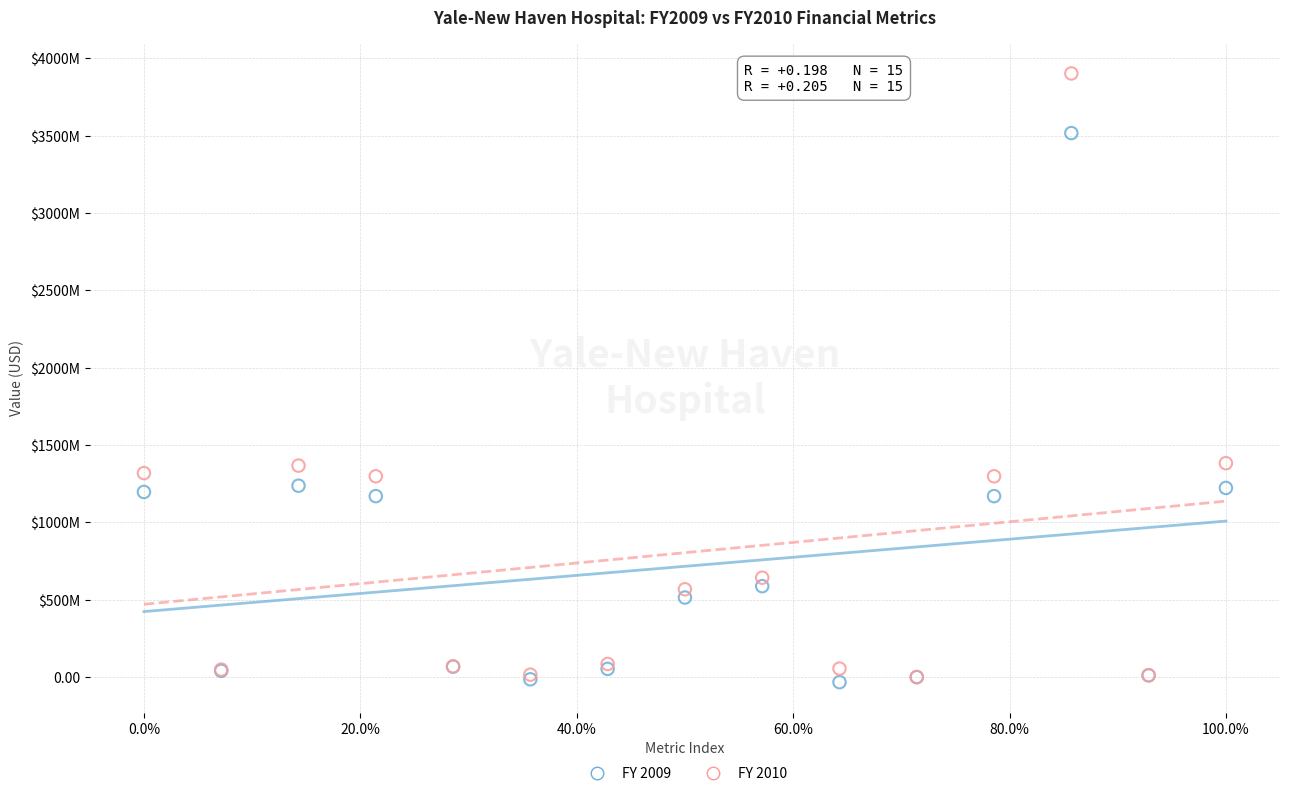

Which series has the largest Y range (max minus min)?

FY 2010